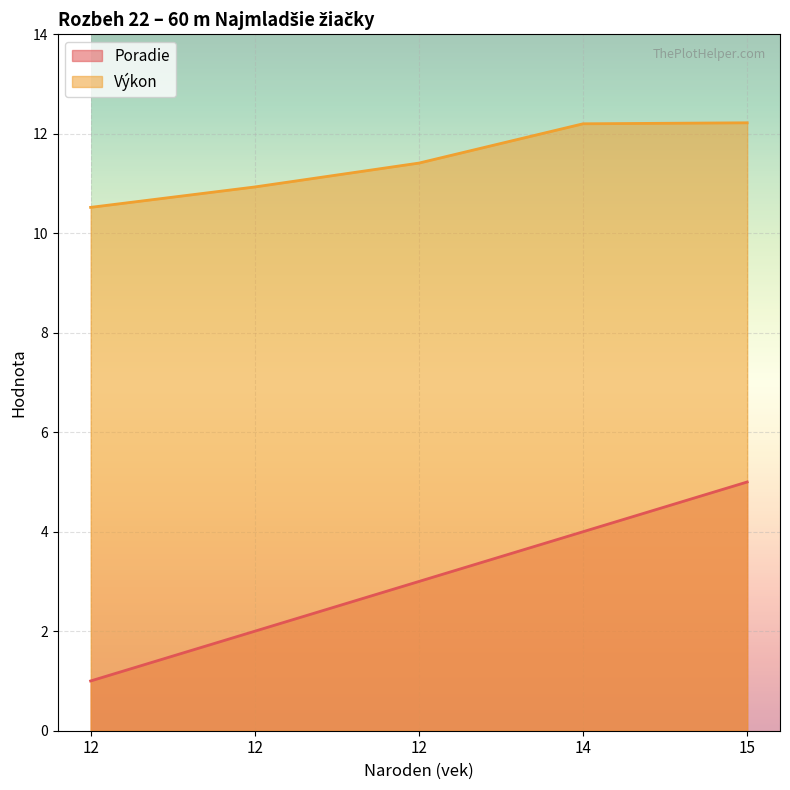

What is the sum of all Výkon values?

57.3